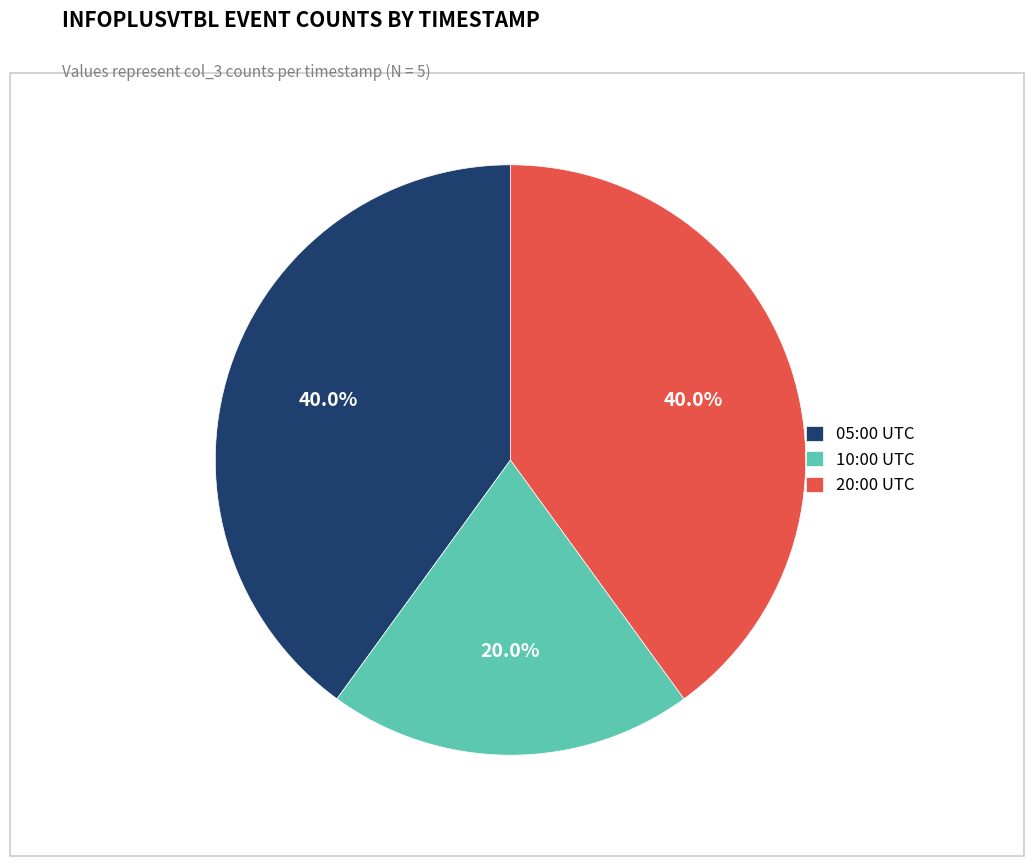

Count the number of slices in the pie.

3